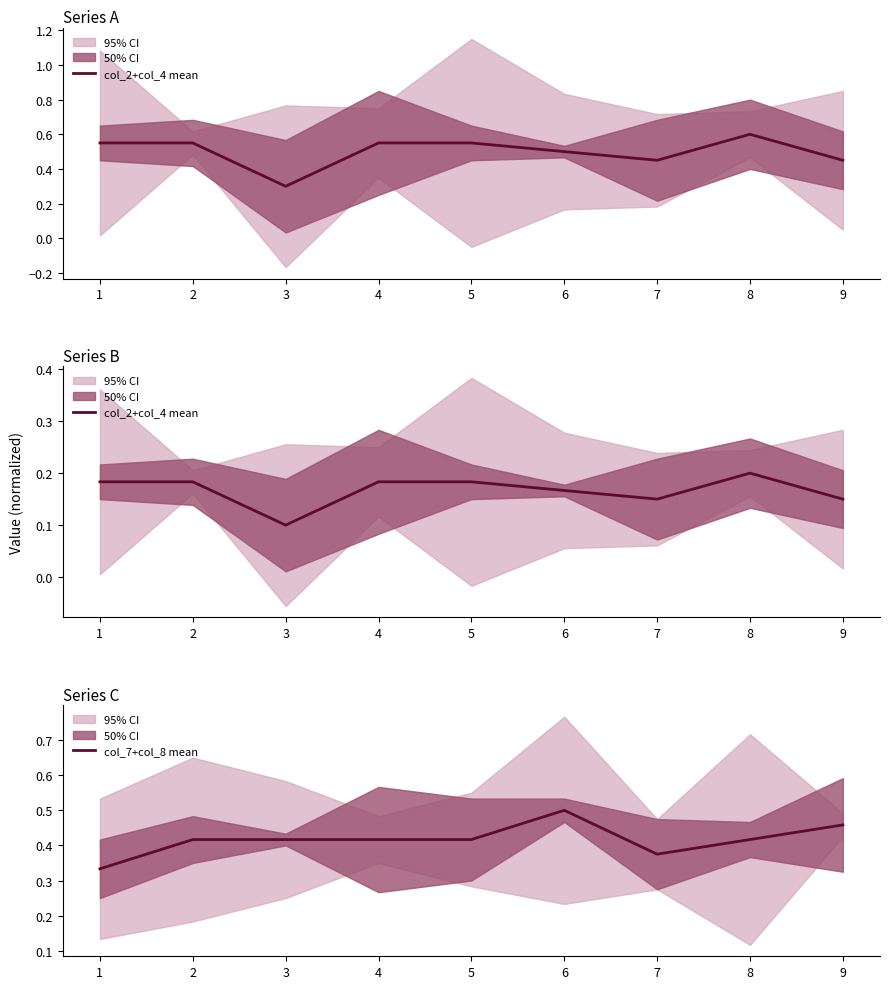

True or false: col_7+col_8 mean has a value of 0.4 at 4.

True